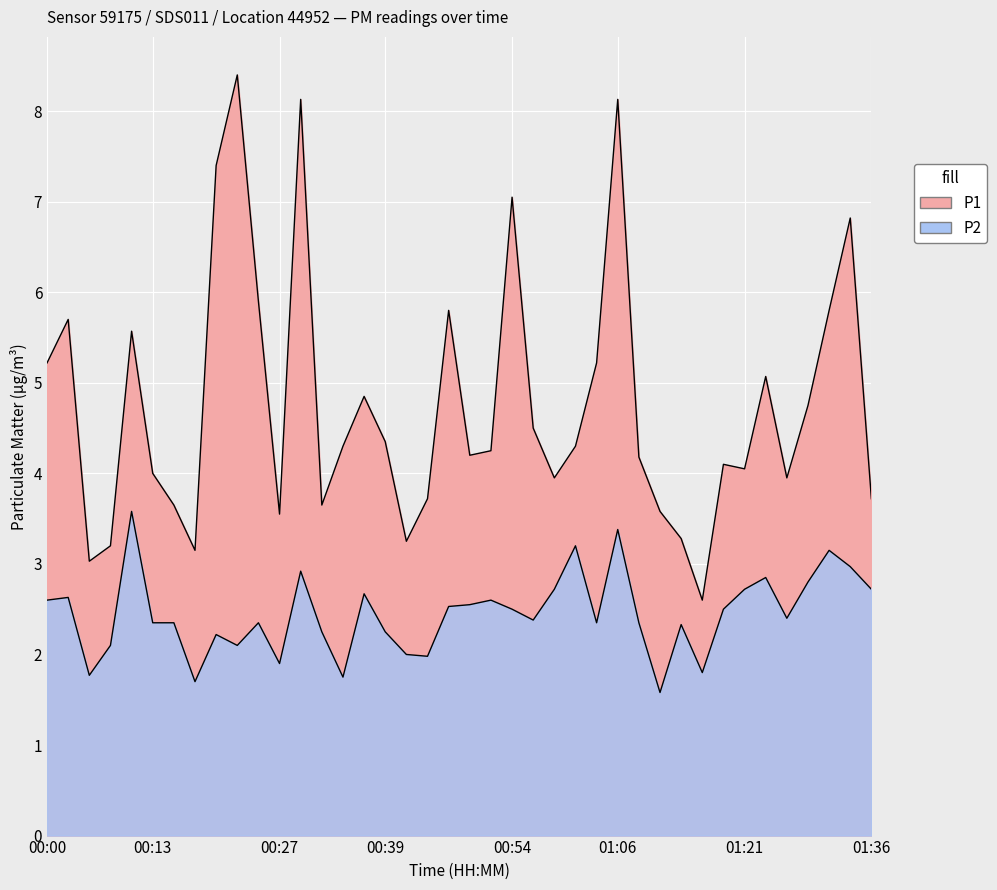

How many data points in P1 are above 4?

25